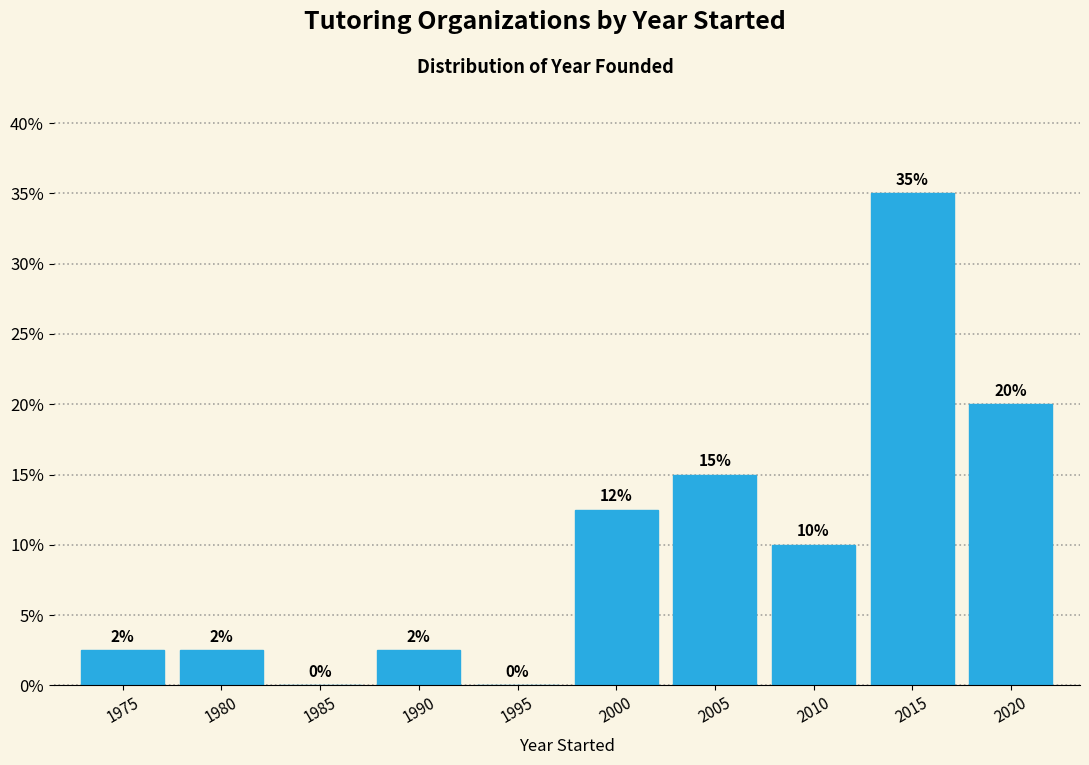

Which label corresponds to the largest value in the chart?

2015